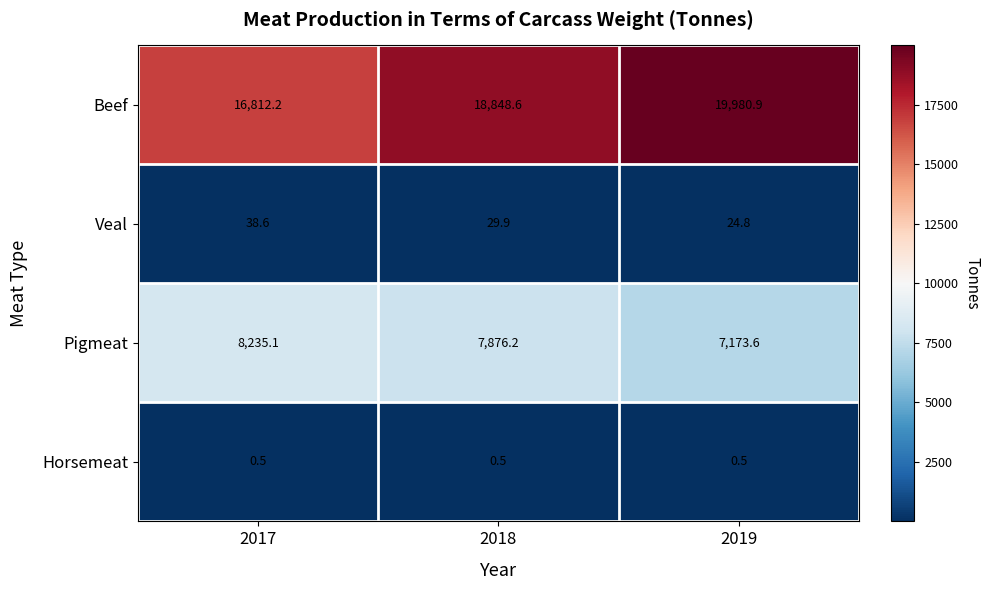

Count the number of categories in the chart.

3